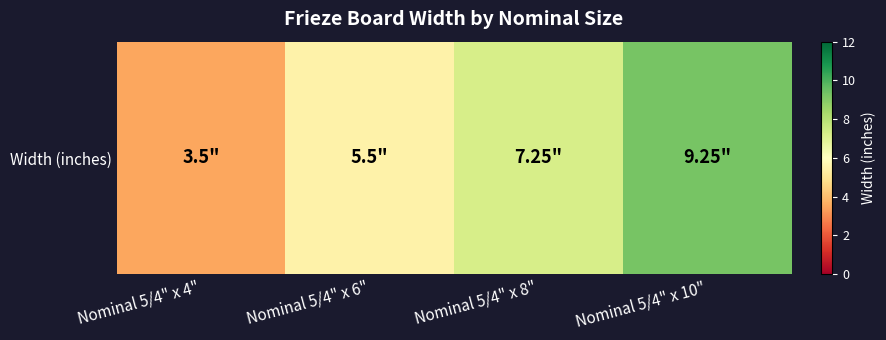

How many values are below 7?

2